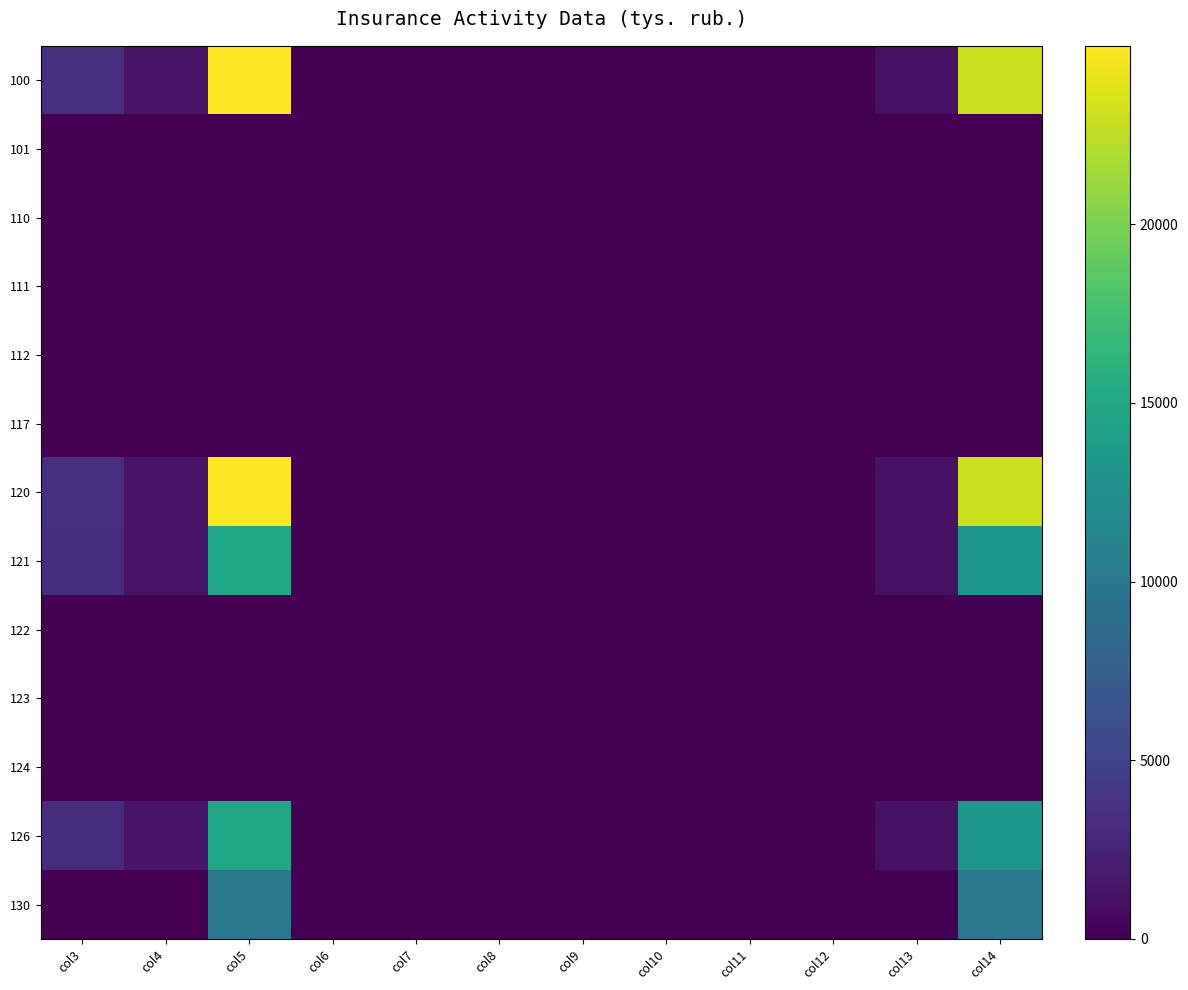

What is the total value across all series at col7?

24.0